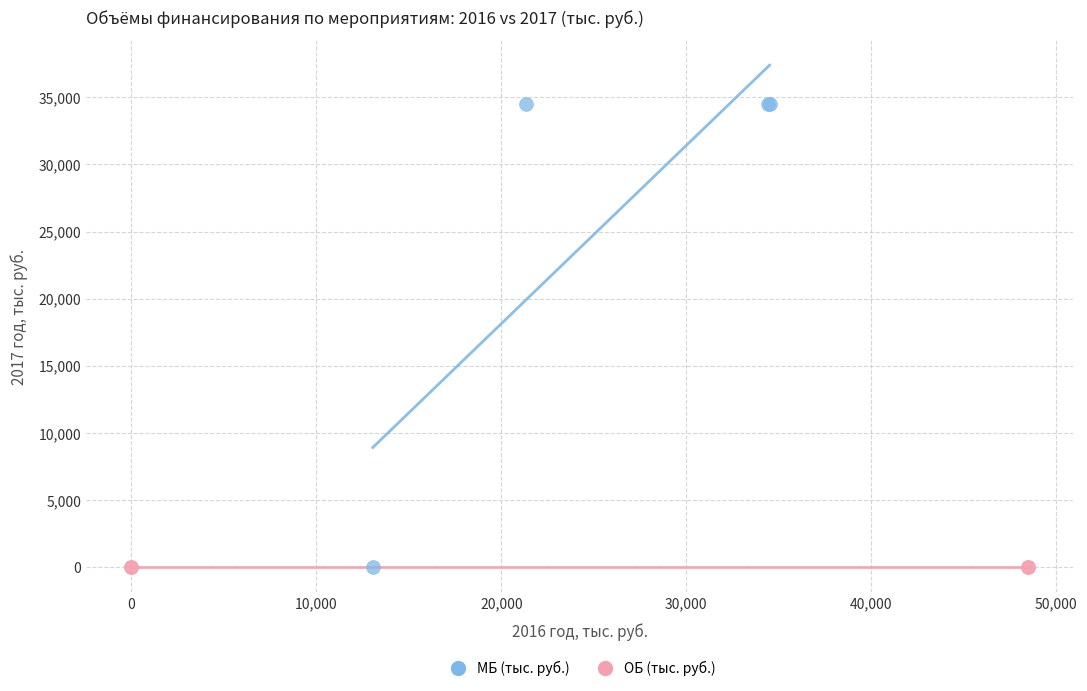

Which series reaches the maximum Y coordinate?

МБ (тыс. руб.)